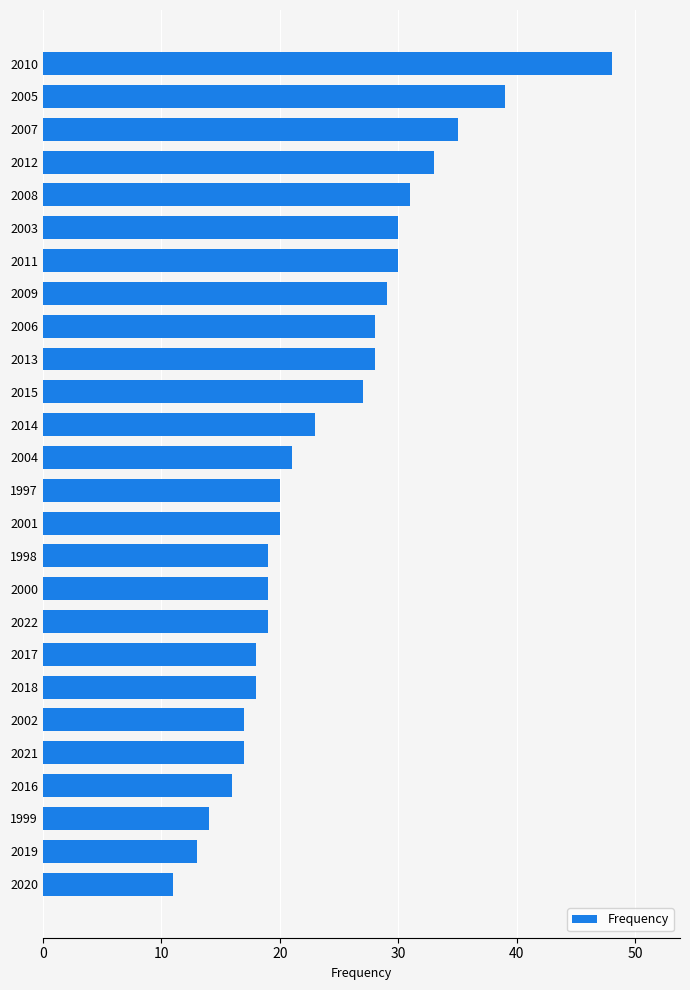

What is the difference between the maximum and minimum values?

37